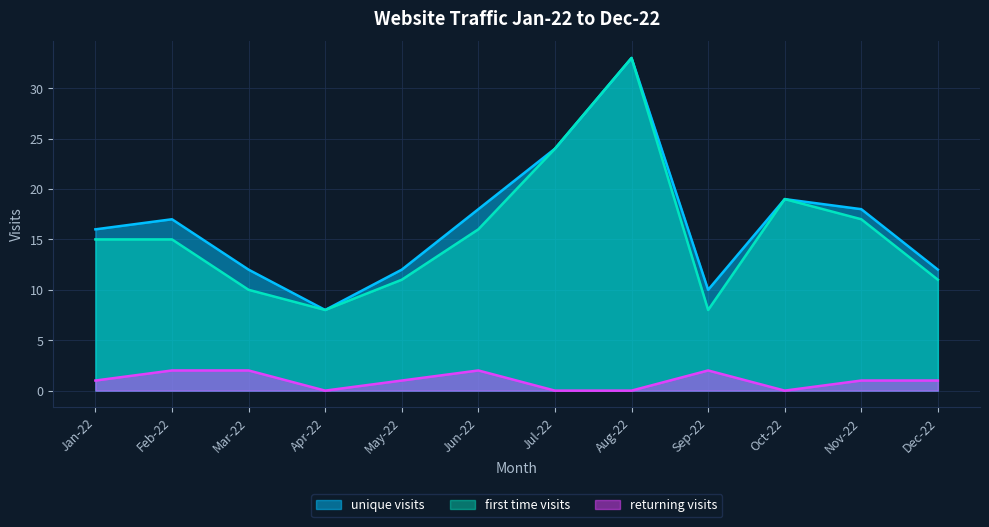

At how many categories does at least one series exceed 6?

12